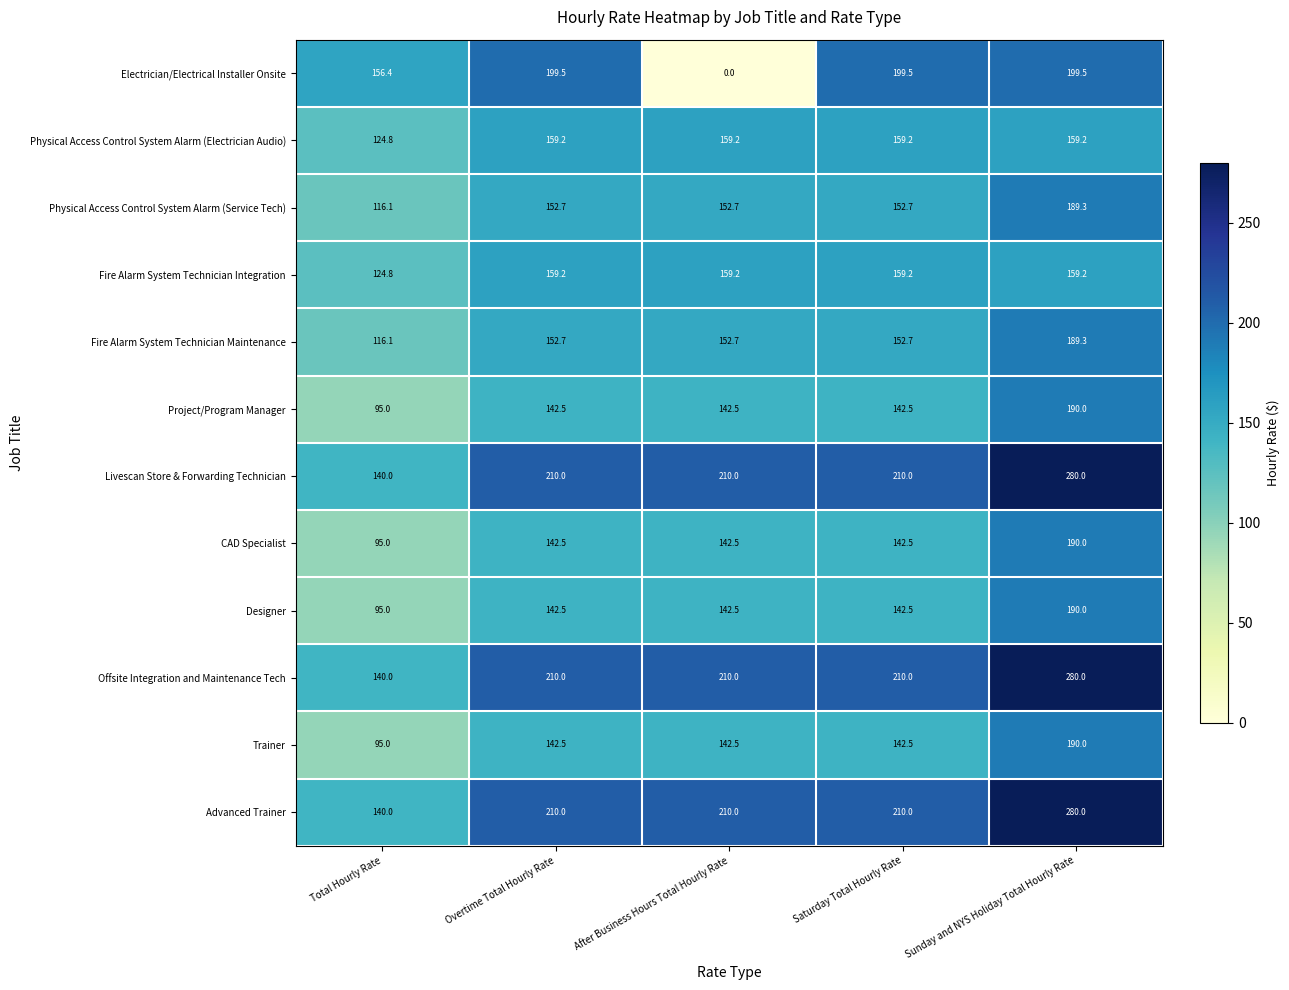

At which category is the sum across all series the highest?

Sunday and NYS Holiday Total Hourly Rate